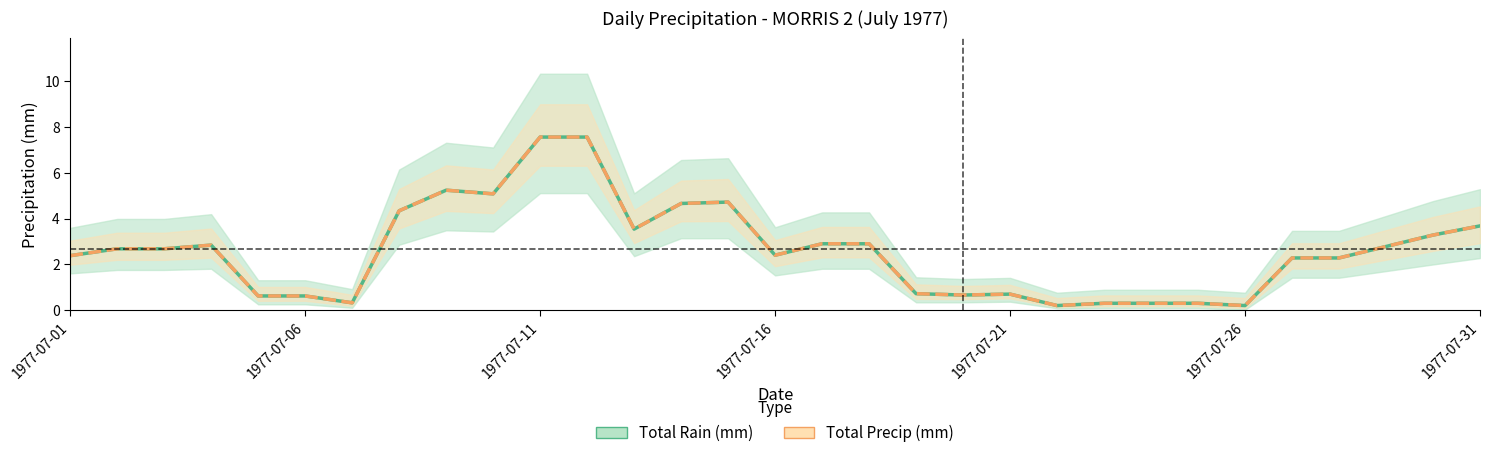

Rank the series at 27 from lowest to highest value.

Total Rain (mm), Total Precip (mm)